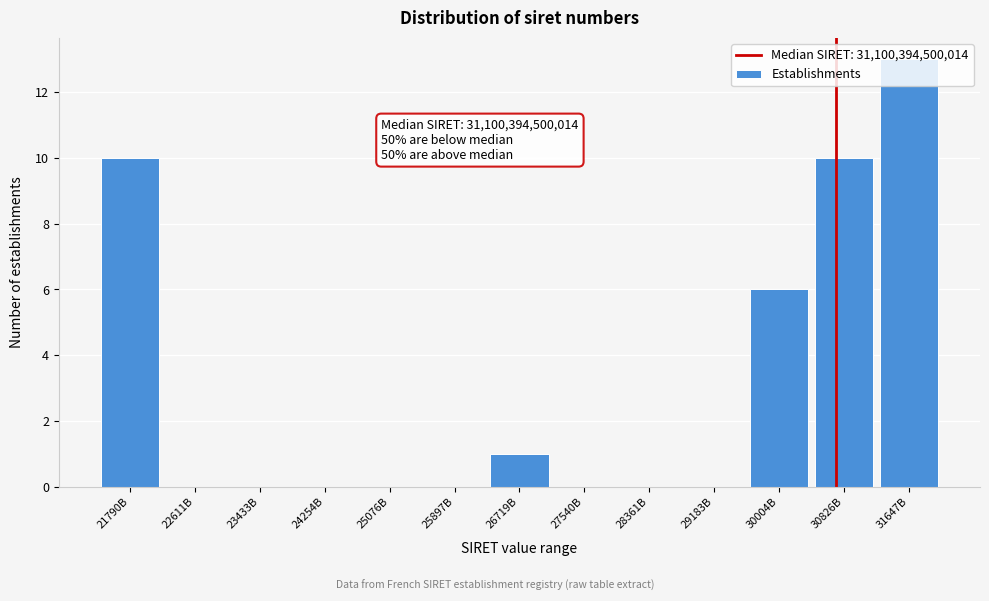

What is the change in value from 29183B to 31647B?

+13